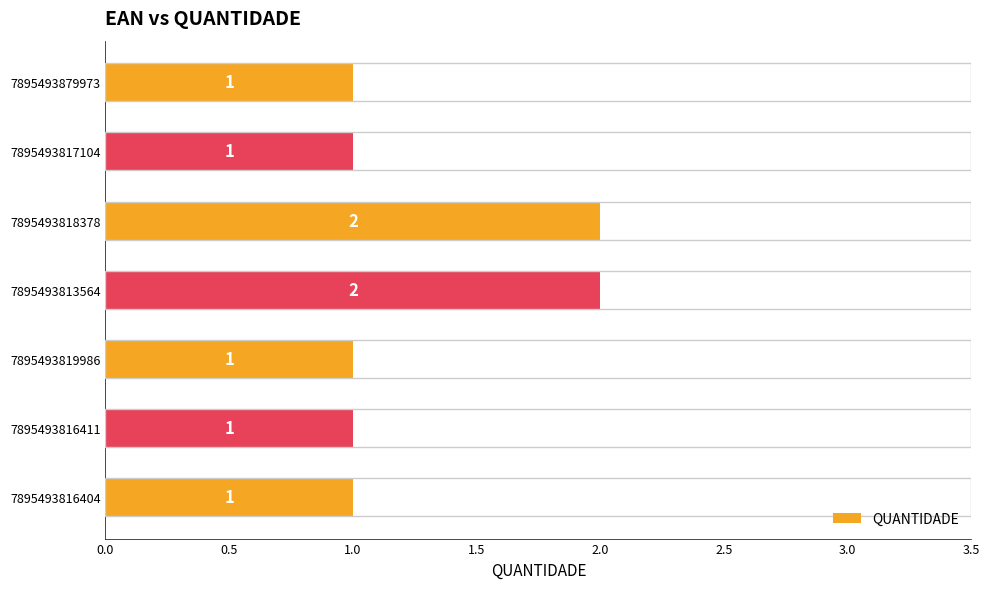

Reading bottom to top, list all the values displayed in this chart.

7895493816404=1	7895493816411=1	7895493819986=1	7895493813564=2	7895493818378=2	7895493817104=1	7895493879973=1